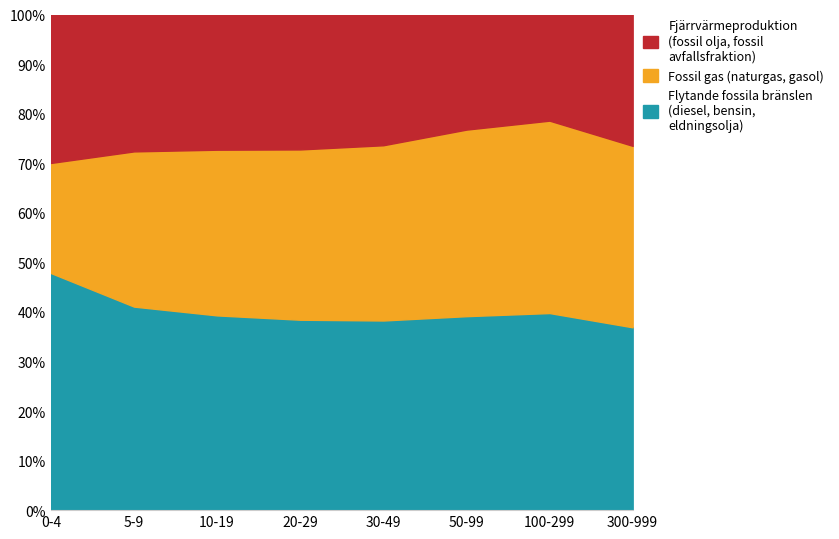

What is the total value across all series at 20-29?

100.0